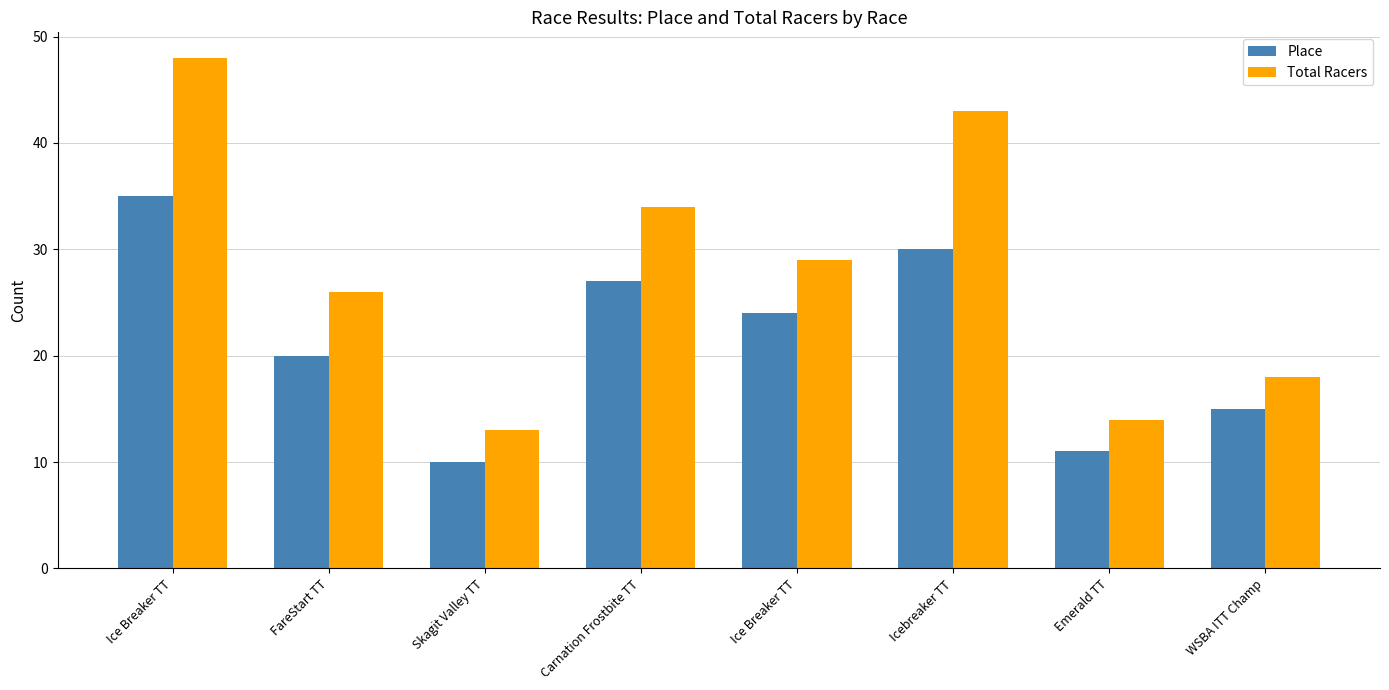

How many bars are there in total?

16